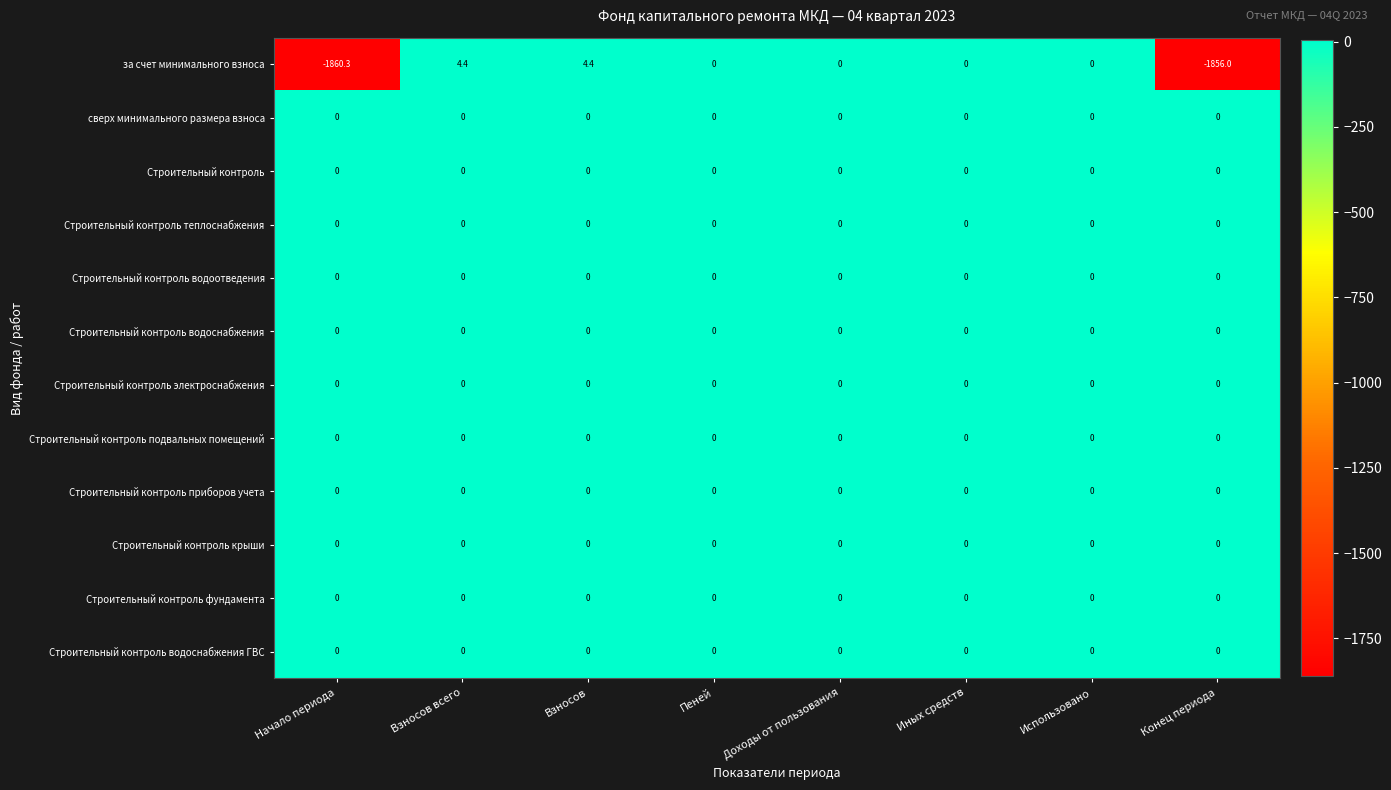

Between Взносов and Доходы от пользования, which series saw the biggest shift?

за счет минимального взноса